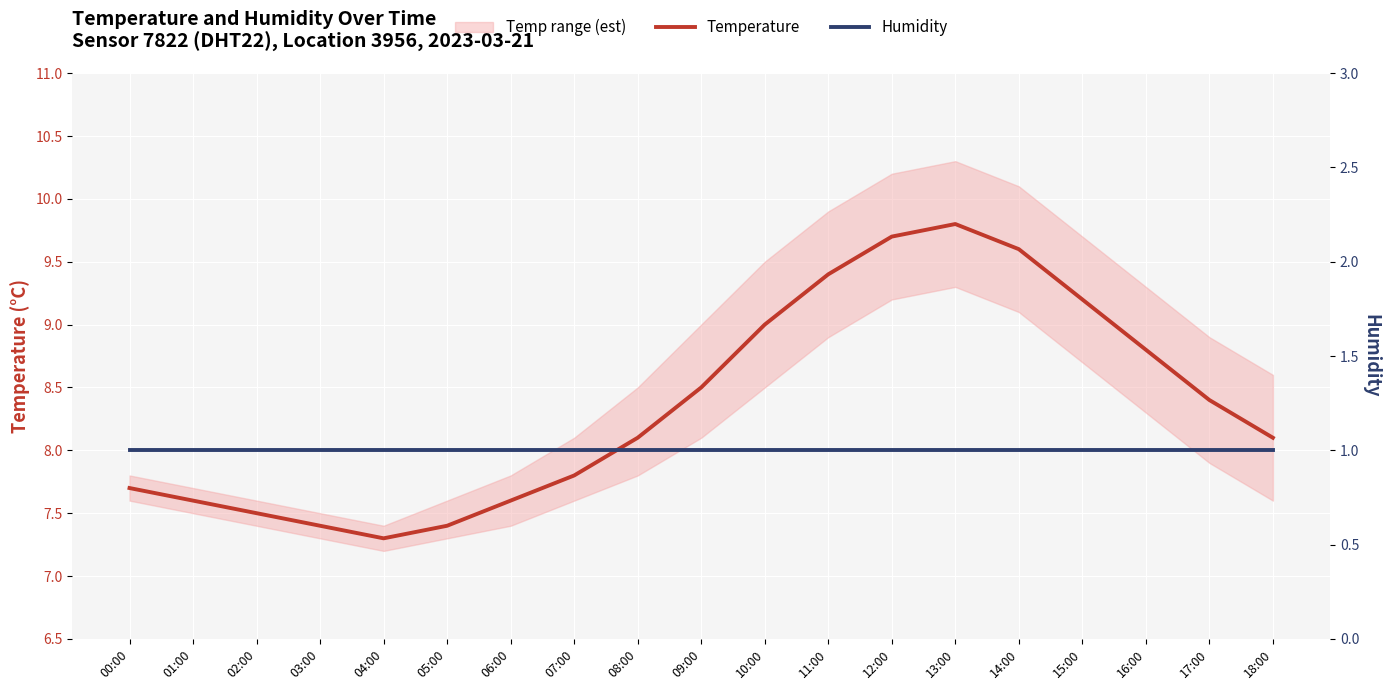

The Temperature series shows 7.5 at 02:00. True or false?

True